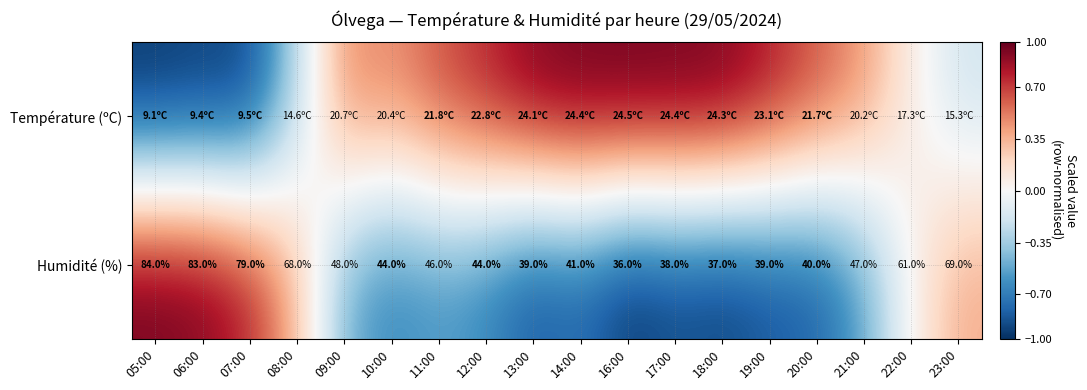

What is the total value across all series at 19:00?

-0.1